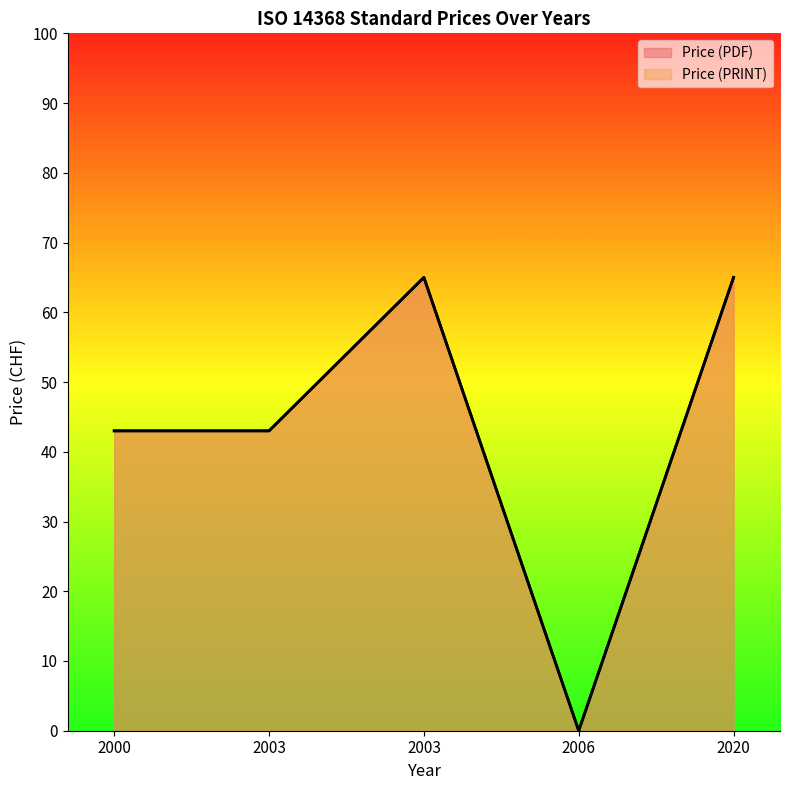

In Price (PRINT), how many points are higher than both neighbors (excluding endpoints)?

1